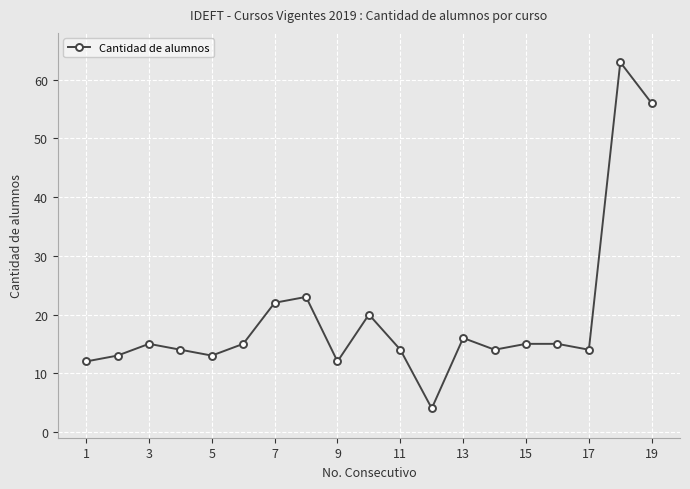

What is the value of the 14th point from the left?

14